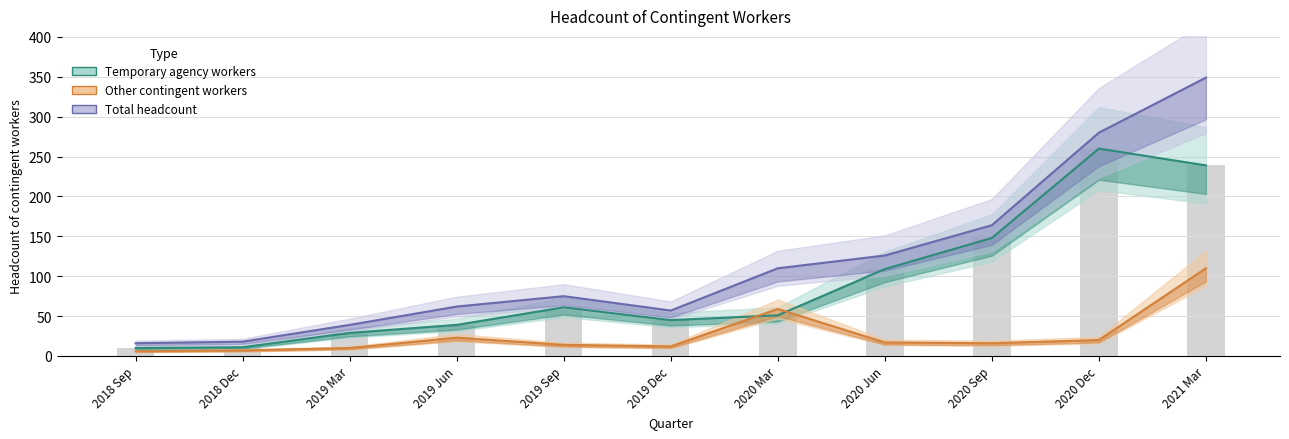

The Other contingent workers series shows 10 at 2018 Dec. True or false?

False